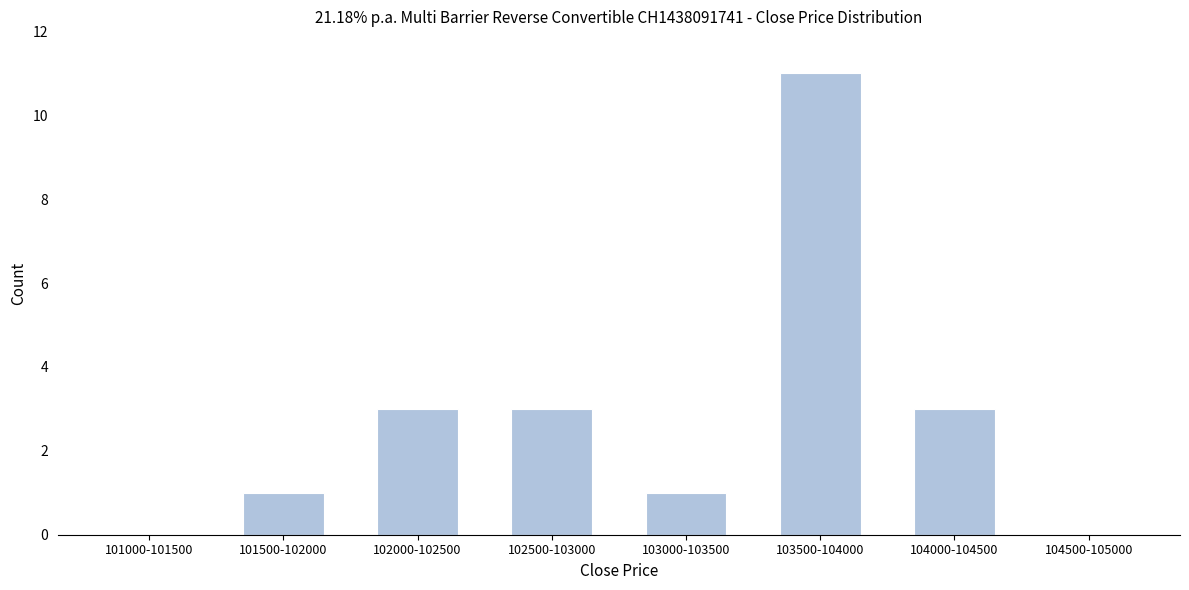

Reading right to left, list all the values displayed in this chart.

104500-105000=0	104000-104500=3	103500-104000=11	103000-103500=1	102500-103000=3	102000-102500=3	101500-102000=1	101000-101500=0